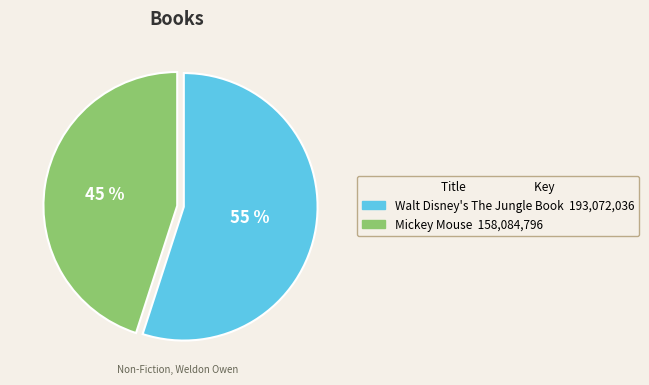

Does Walt Disney's The Jungle Book represent more than half of the total?

Yes